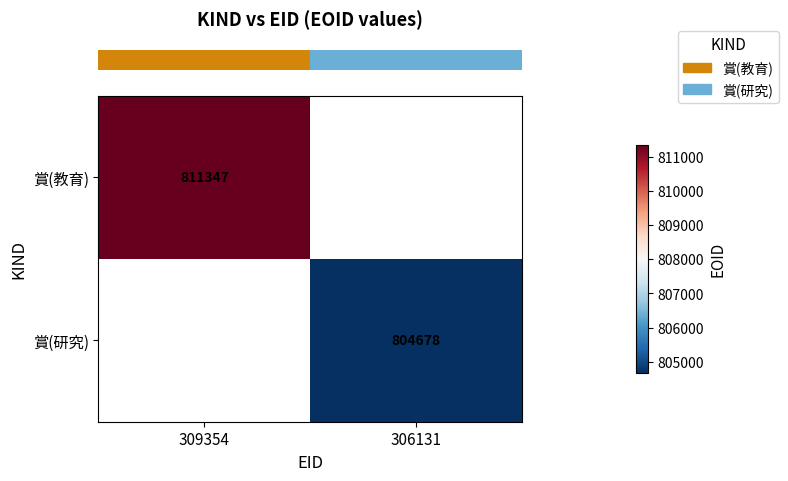

Count the number of data series in this chart.

2